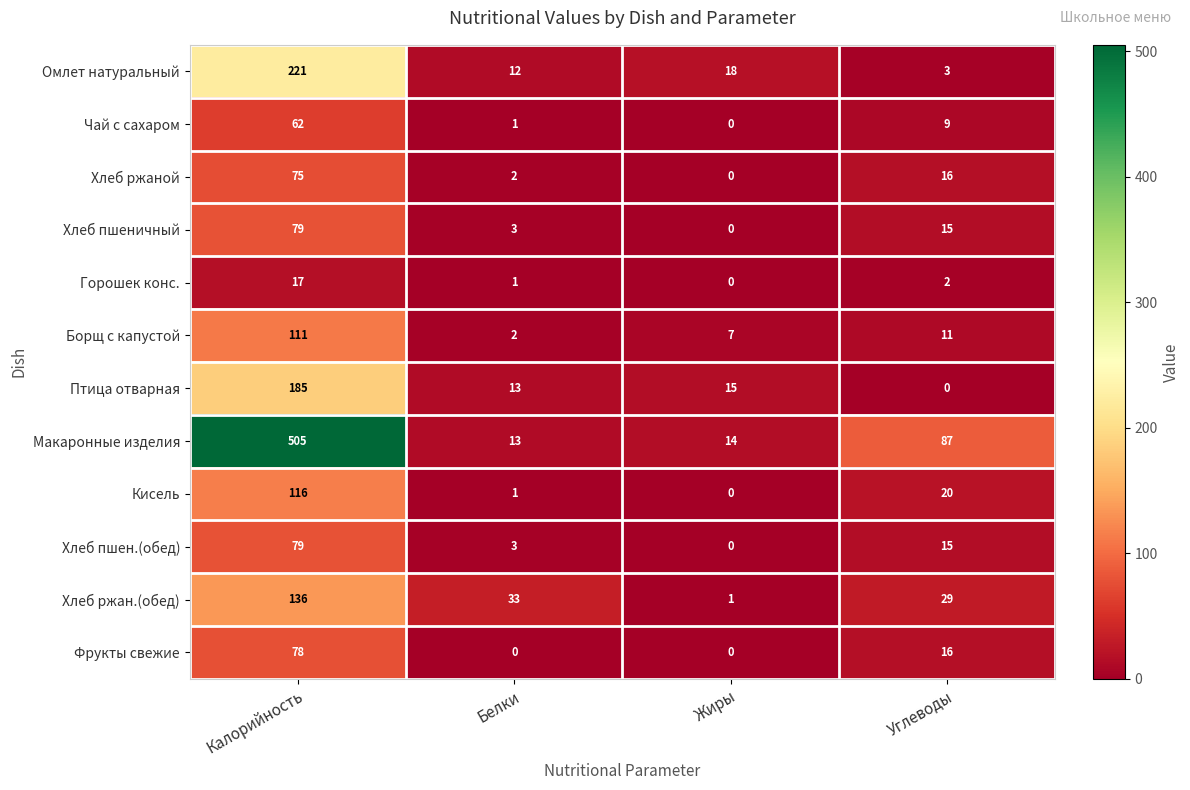

How many distinct data groups are displayed?

12